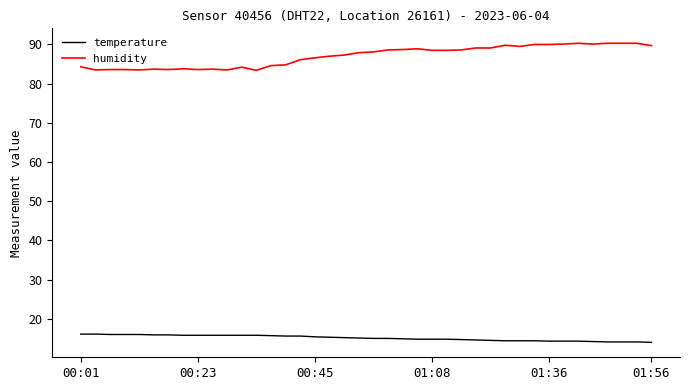

What is the difference between the second highest and second lowest values in the humidity series?

6.8